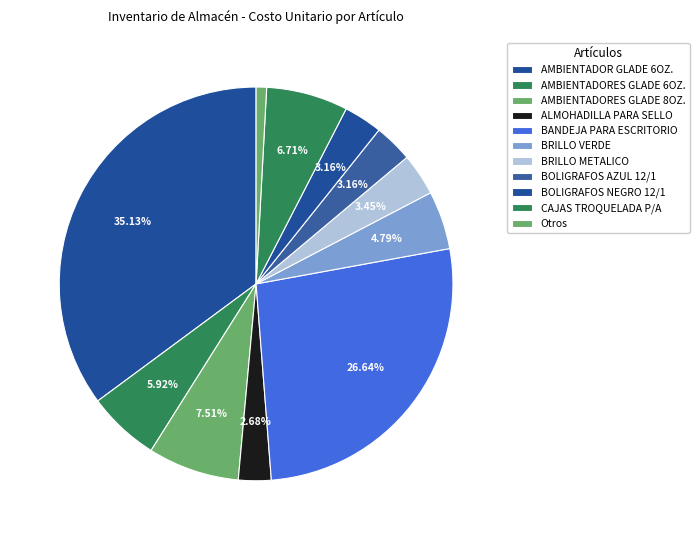

Is AMBIENTADOR GLADE 6OZ. the majority of the pie?

No